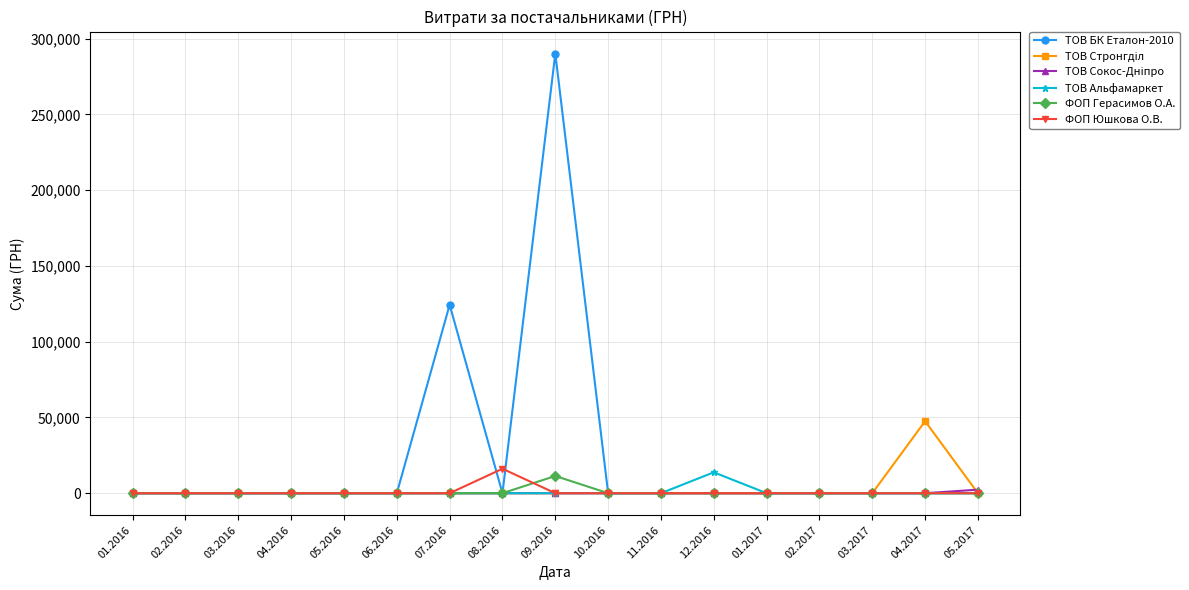

What is the maximum value shown in the chart?

290101.4